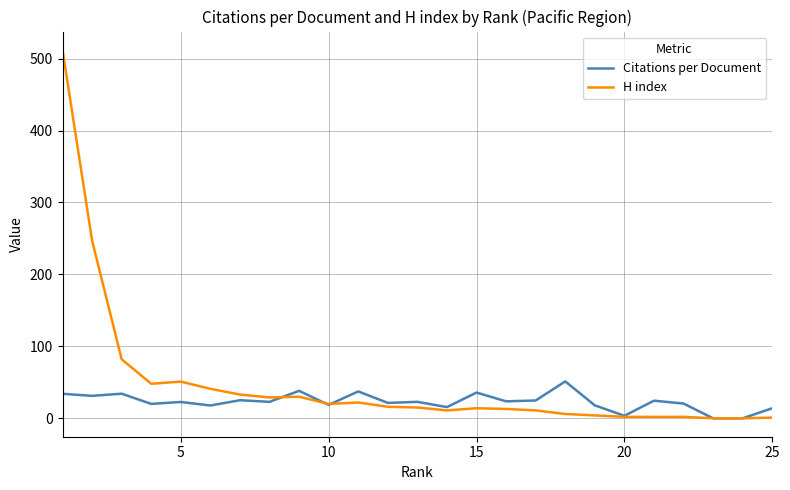

Which series has the largest range (max minus min)?

H index